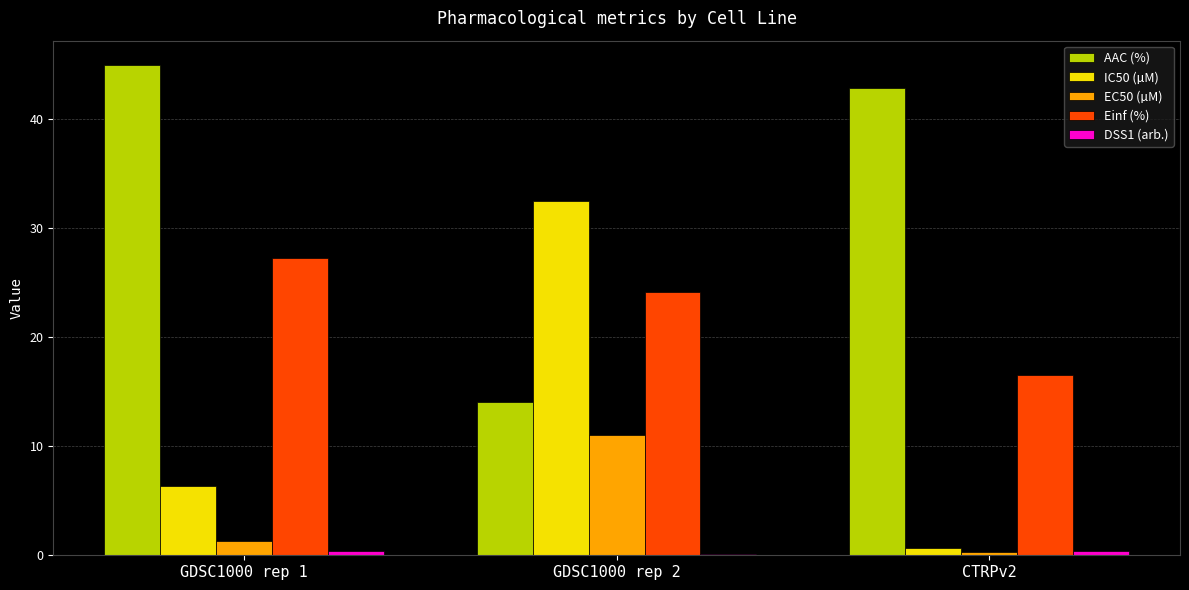

Which series has the largest total across all categories?

AAC (%)